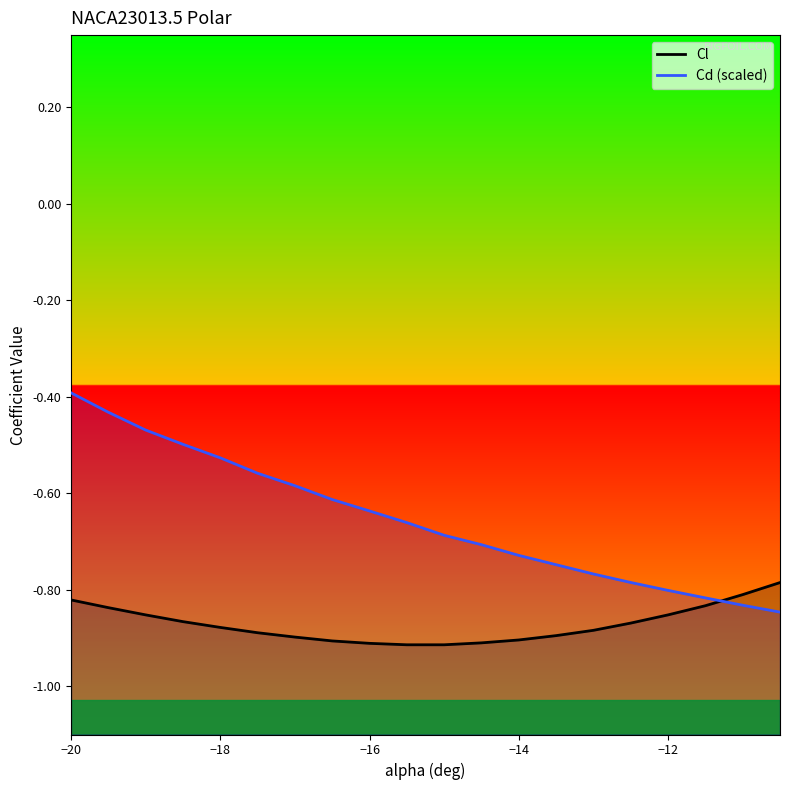

What is the label of the 2nd point from the left?

−18